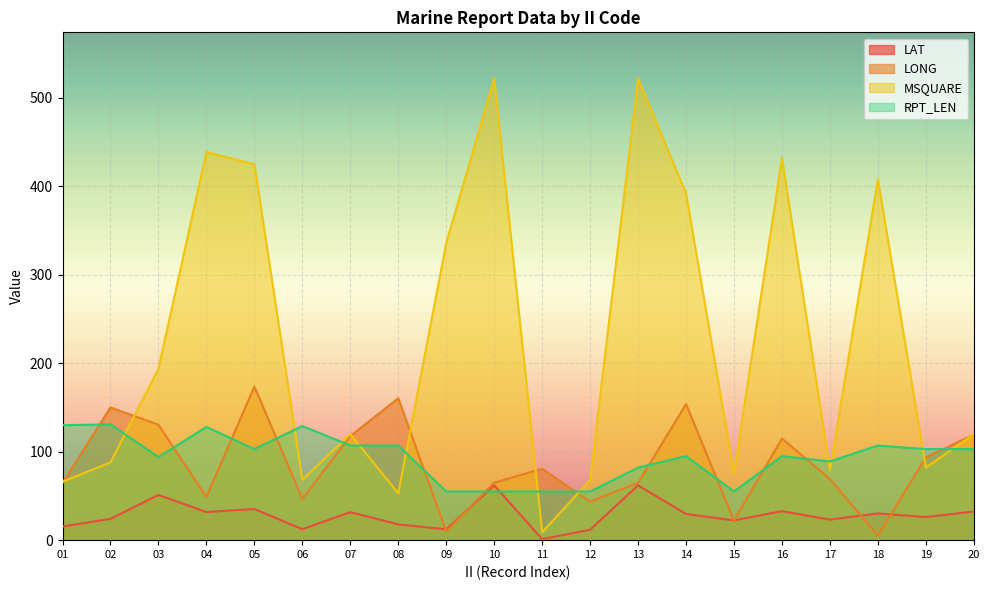

Reading right to left, what are all the values shown in this chart?

LAT: 20=32.4	19=26.1	18=30.2	17=23.2	16=32.8	15=22.3	14=29.6	13=62.0	12=11.8	11=1.1	10=62.0	09=12.2	08=17.8	07=31.7	06=12.4	05=35.2	04=31.8	03=51.1	02=24.1	01=15.4
LONG: 20=119.5	19=93.6	18=5.0	17=69.1	16=114.9	15=22.1	14=153.8	13=64.9	12=43.5	11=80.8	10=64.9	09=9.8	08=160.5	07=117.7	06=46.6	05=173.7	04=48.8	03=130.5	02=150.1	01=64.7
MSQUARE: 20=120.0	19=82.0	18=408.0	17=79.0	16=432.0	15=75.0	14=392.0	13=522.0	12=68.0	11=9.0	10=522.0	09=336.0	08=53.0	07=120.0	06=68.0	05=425.0	04=439.0	03=194.0	02=88.0	01=66.0
RPT_LEN: 20=103.0	19=103.0	18=107.0	17=89.0	16=95.0	15=55.0	14=95.0	13=82.0	12=55.0	11=55.0	10=55.0	09=55.0	08=107.0	07=107.0	06=129.0	05=103.0	04=128.0	03=94.0	02=131.0	01=130.0